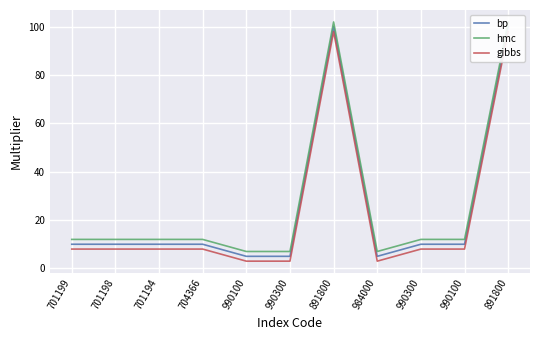

Does the chart display data point markers on the line(s)?

No